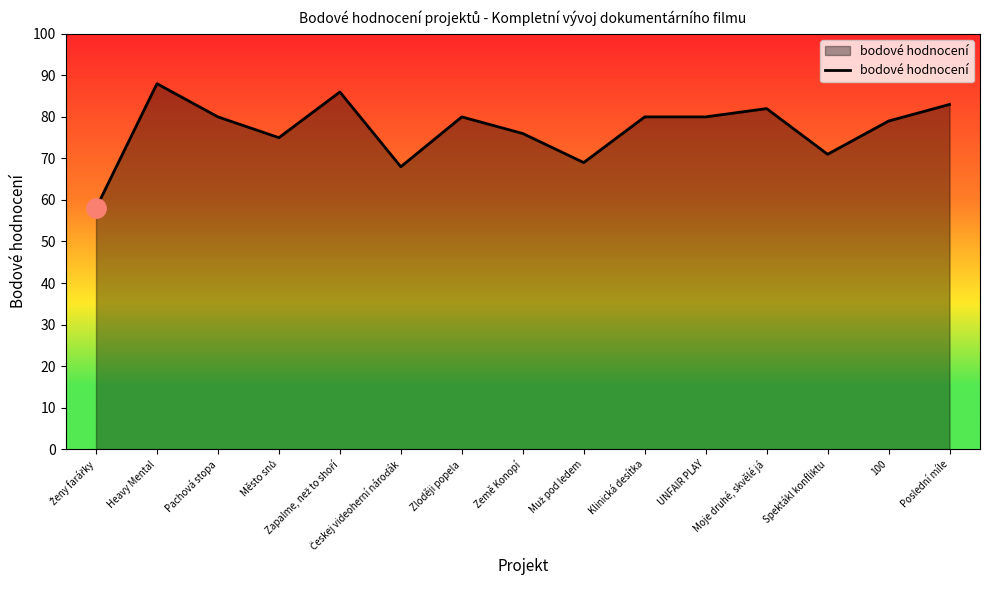

At which category does the chart reach its peak across all series?

Heavy Mental